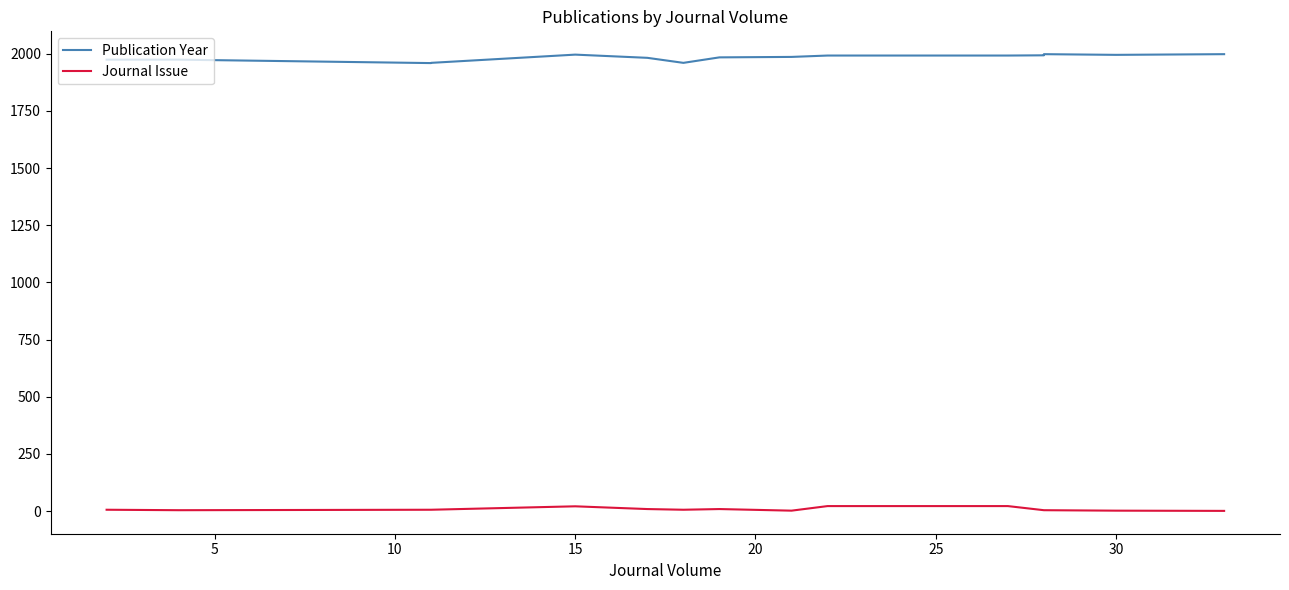

True or false: Publication Year and Journal Issue cross at least once.

False